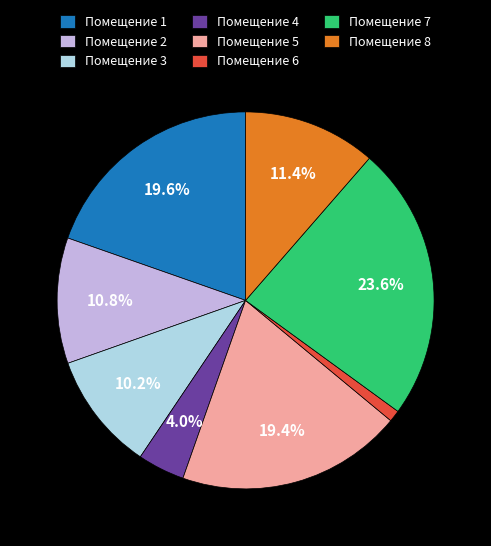

Does any single category account for the majority?

No